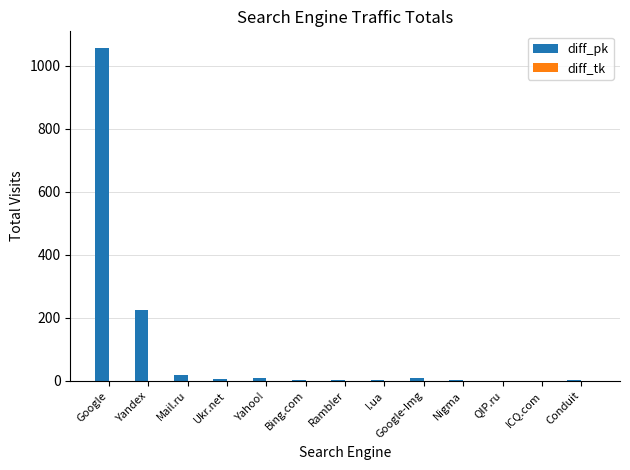

Which category has the highest value across all series?

Google